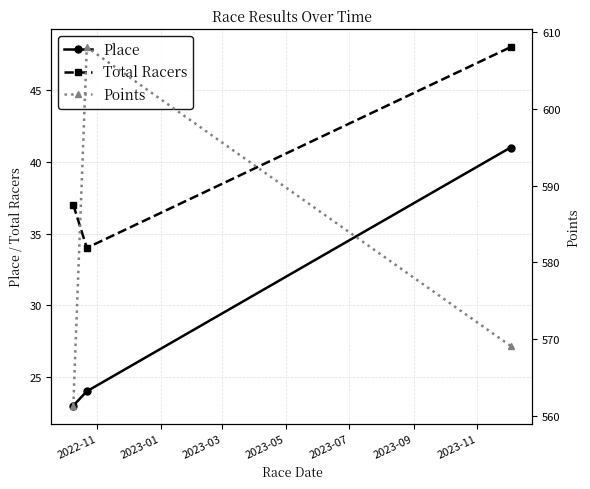

What is the difference between the maximum and second lowest values in the Place series?

17